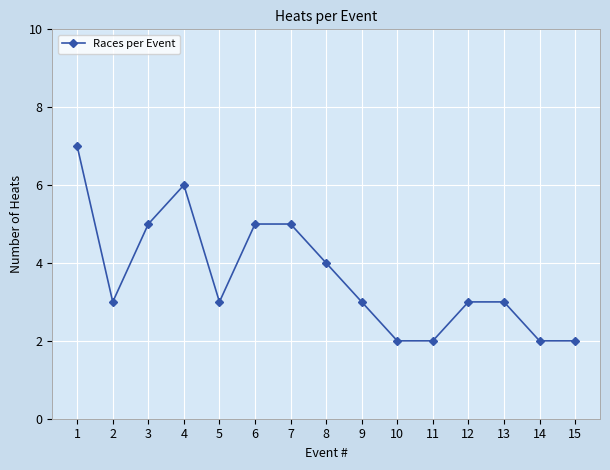

True or false: there are more than 0 points higher than both neighbors.

True